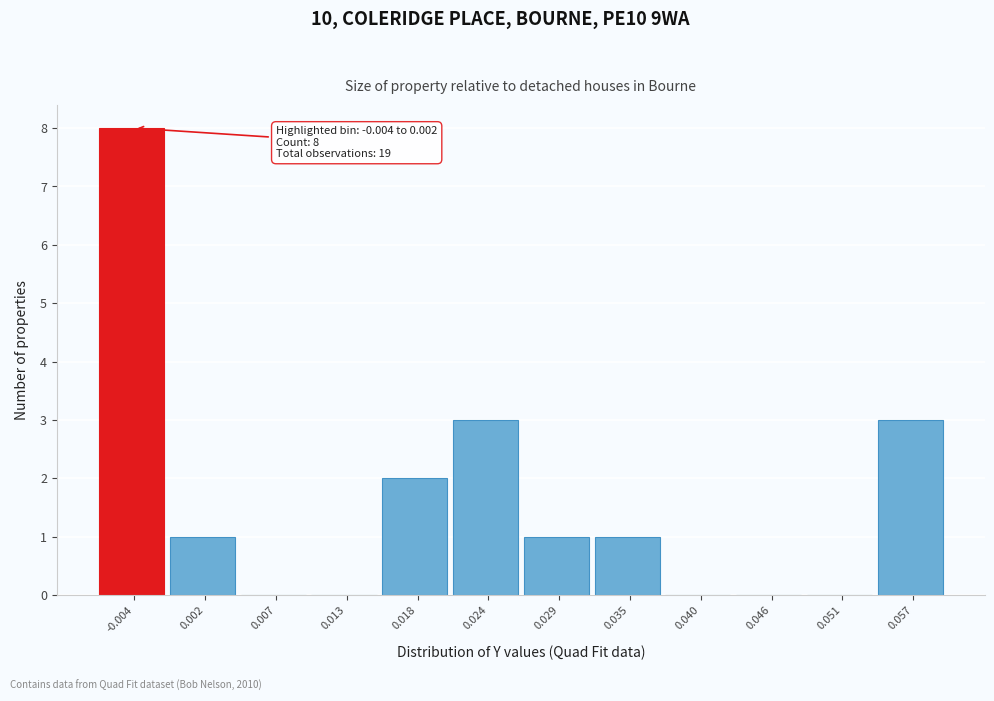

Reading left to right, list all the values displayed in this chart.

-0.004=8	0.002=1	0.007=0	0.013=0	0.018=2	0.024=3	0.029=1	0.035=1	0.040=0	0.046=0	0.051=0	0.057=3